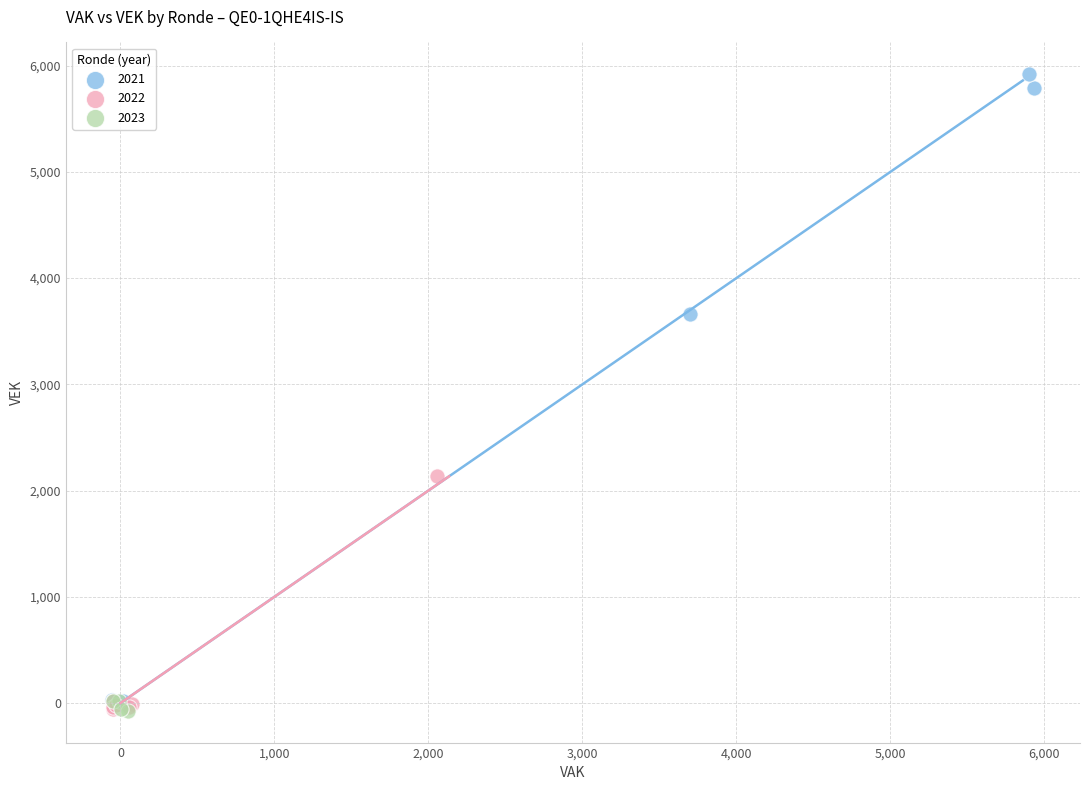

Which series has the largest Y range (max minus min)?

2021